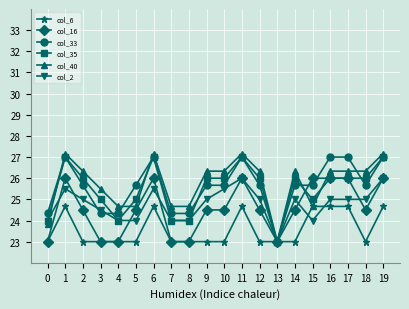

The value of col_6 at 15 is 16.5. True or false?

False